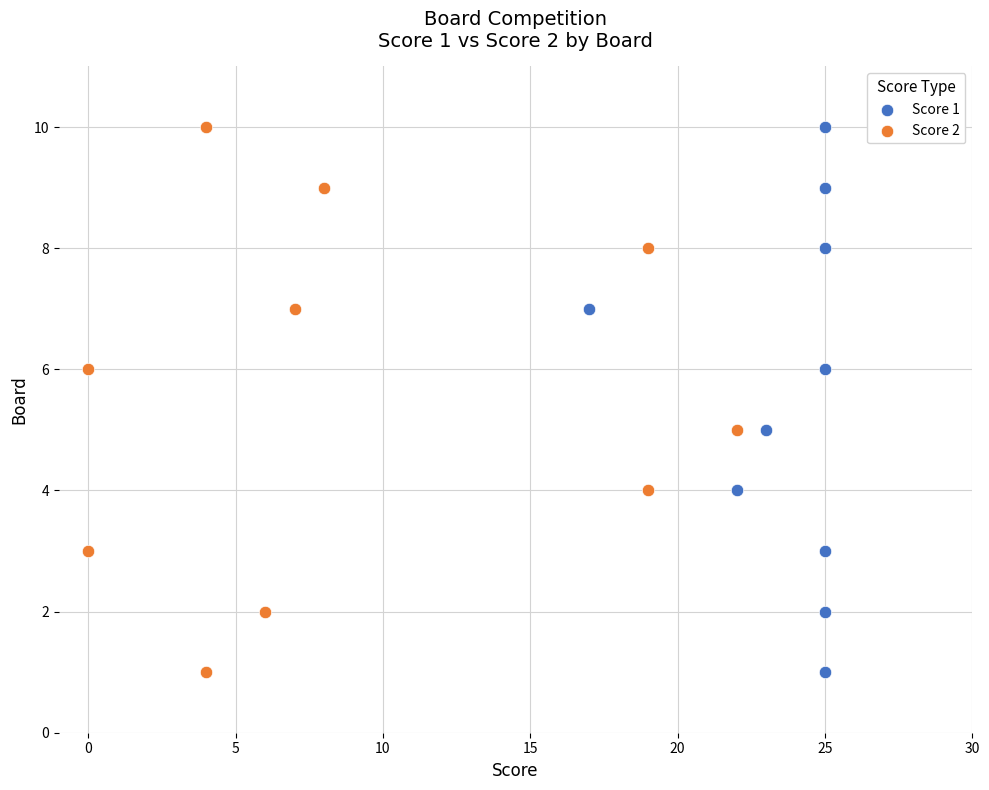

What are all the series names shown in the legend?

Score 1, Score 2